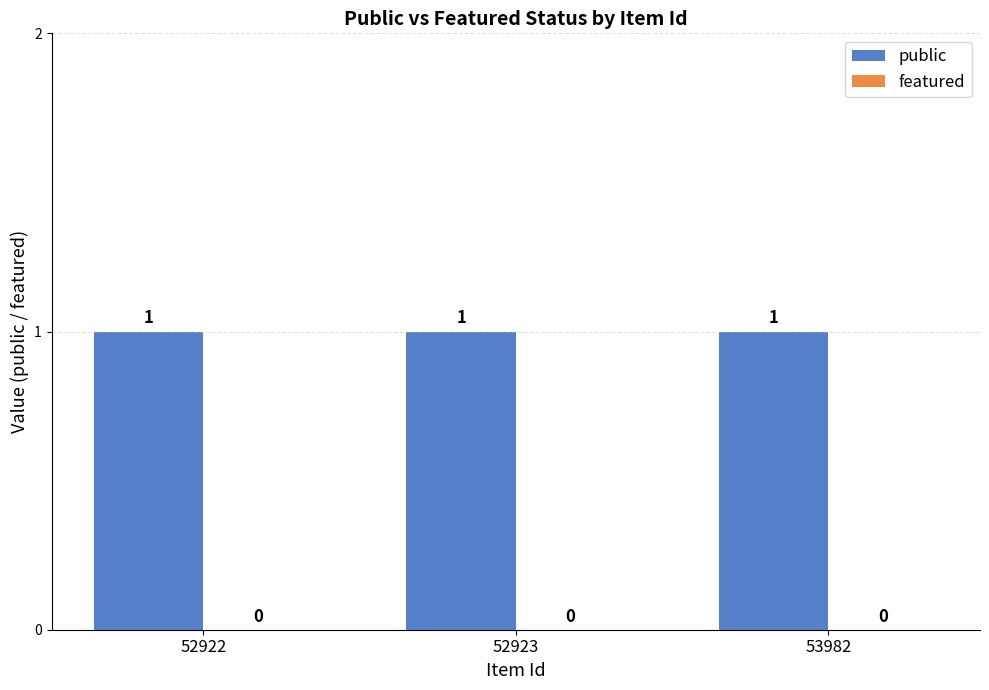

Between 52922 and 53982, which series saw the biggest shift?

public